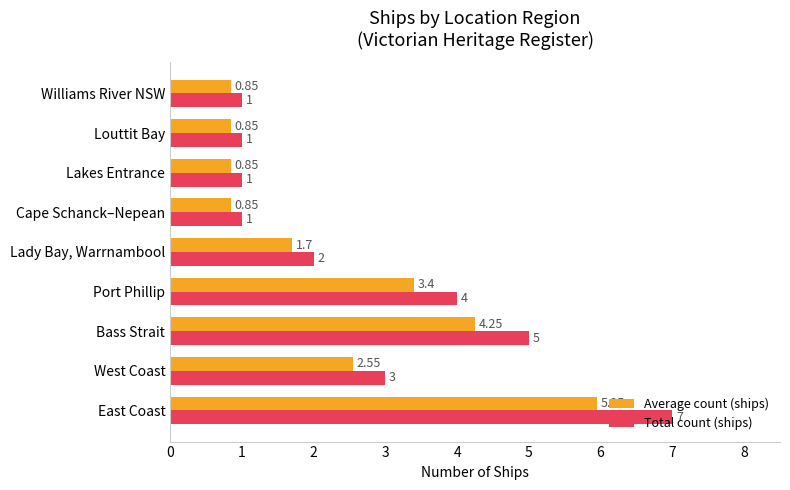

Count the number of categories in the chart.

9